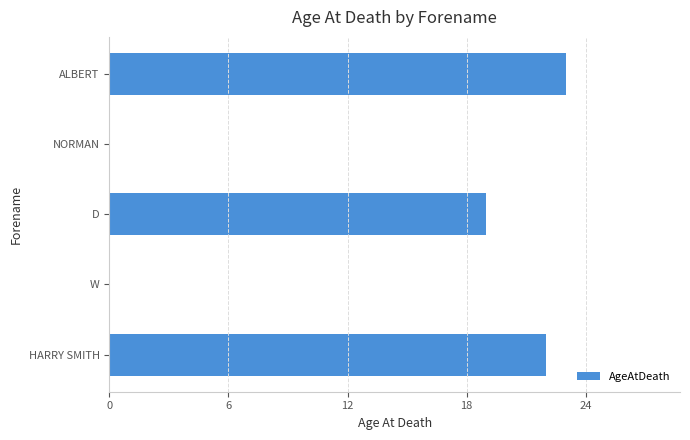

Does the chart contain stacked bars?

No